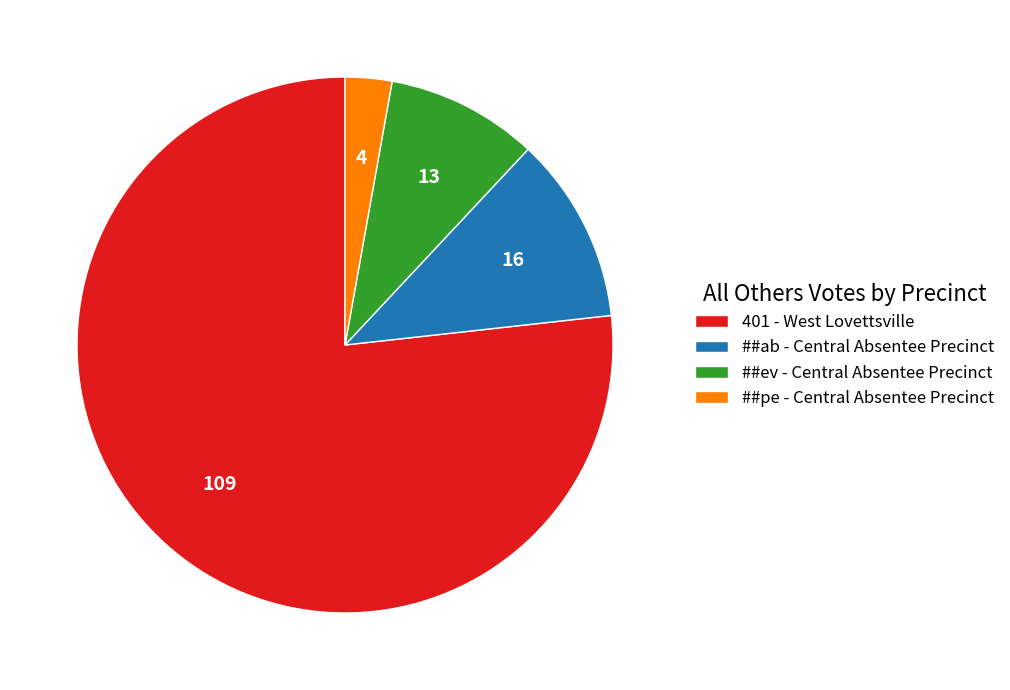

Which has a higher value, ##pe - Central Absentee Precinct or ##ev - Central Absentee Precinct?

##ev - Central Absentee Precinct